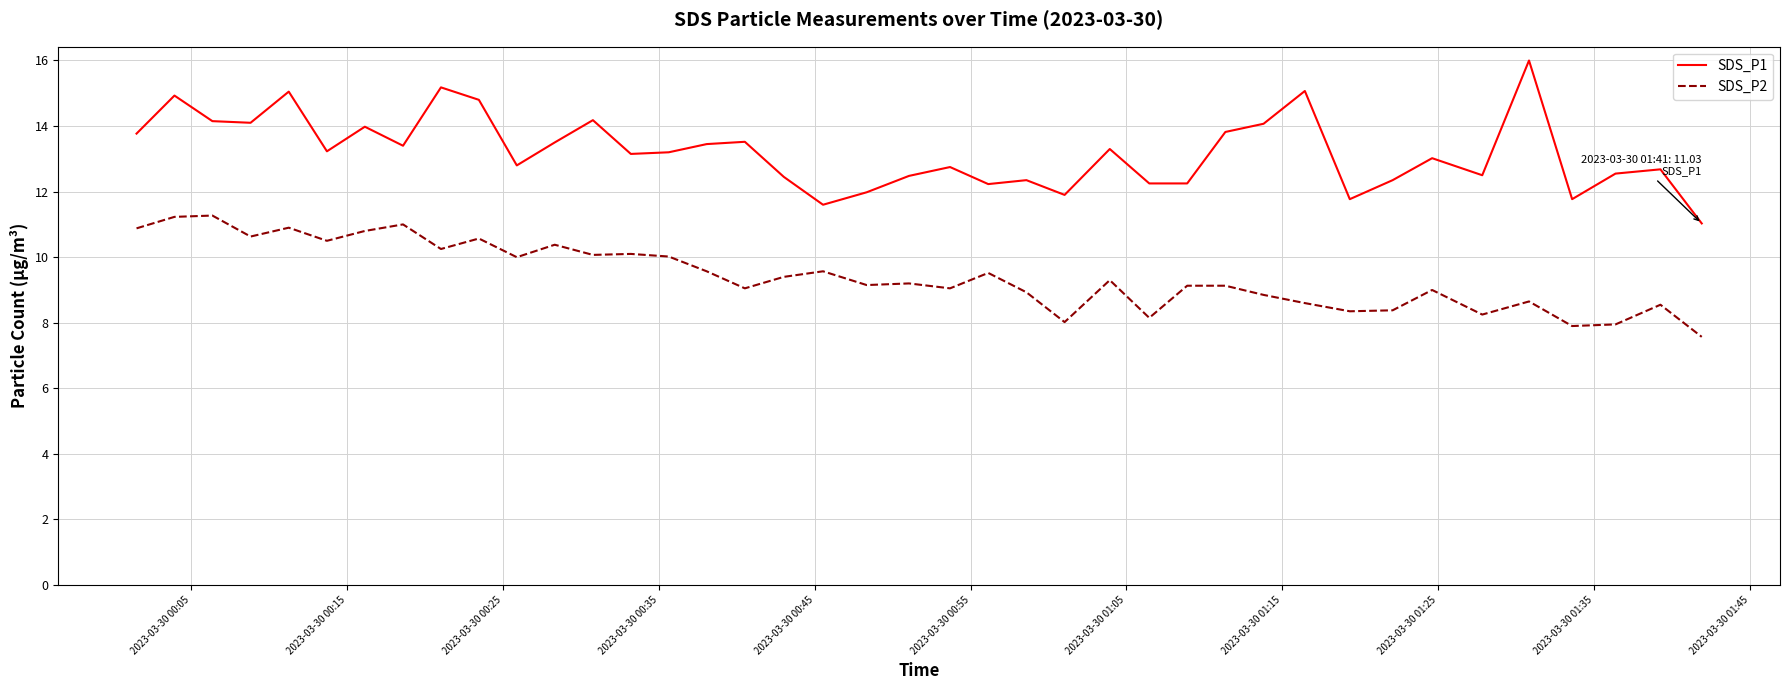

Which series has the widest spread of values?

SDS_P1